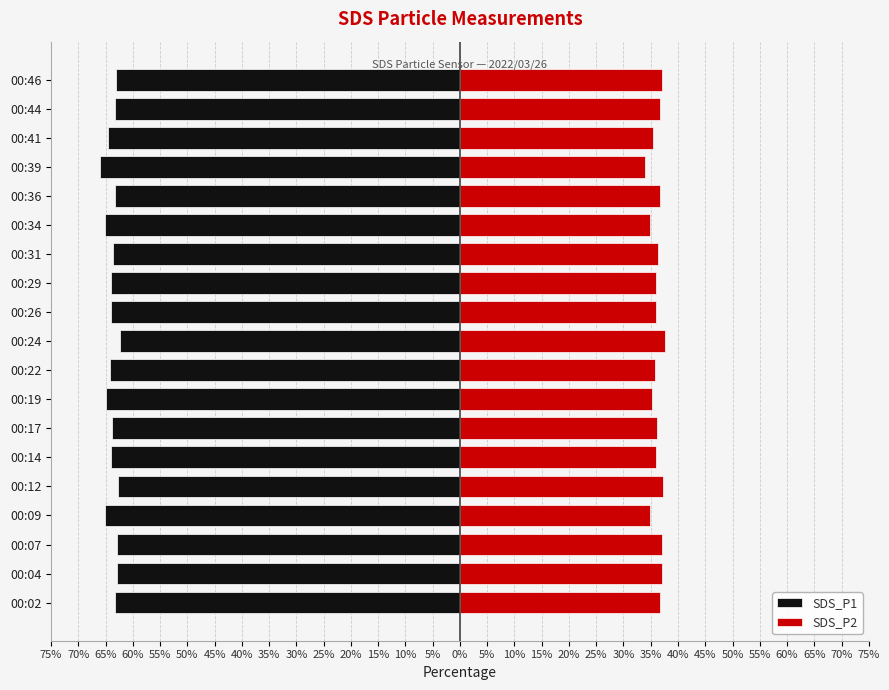

What is the average value of the SDS_P2 series?

36.2